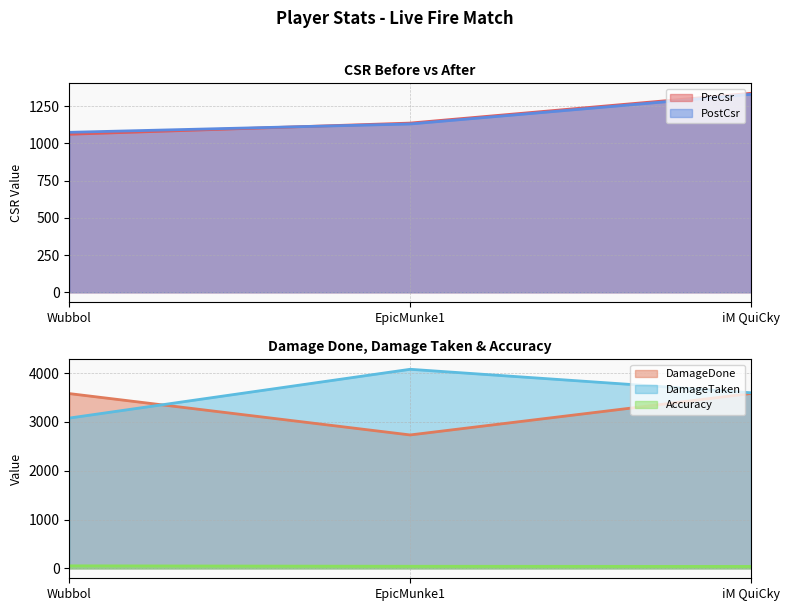

Where is PostCsr nearest to the value 1201?

EpicMunke1